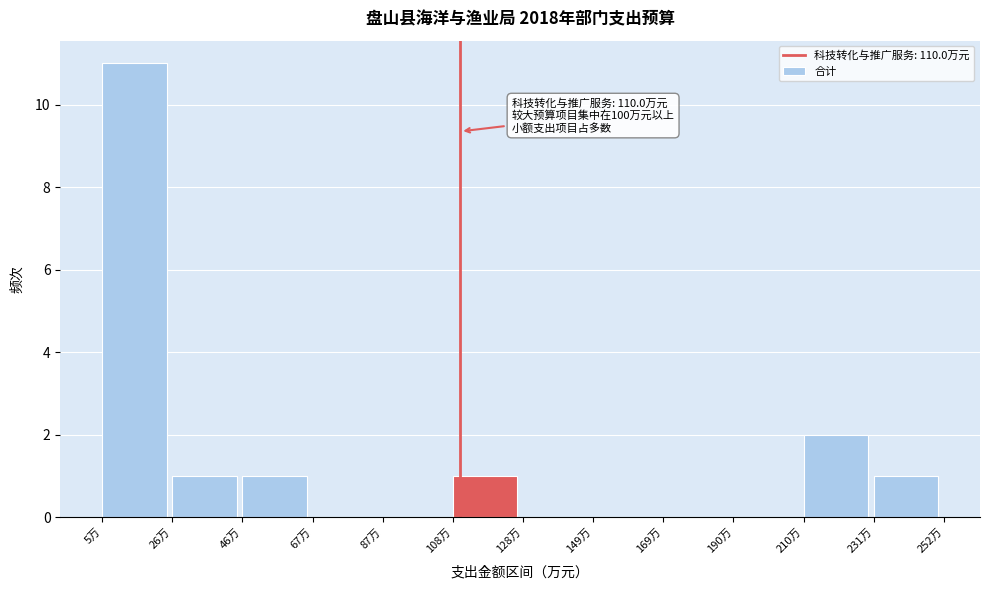

Which range on the x-axis has the tallest bar?

5 to 25